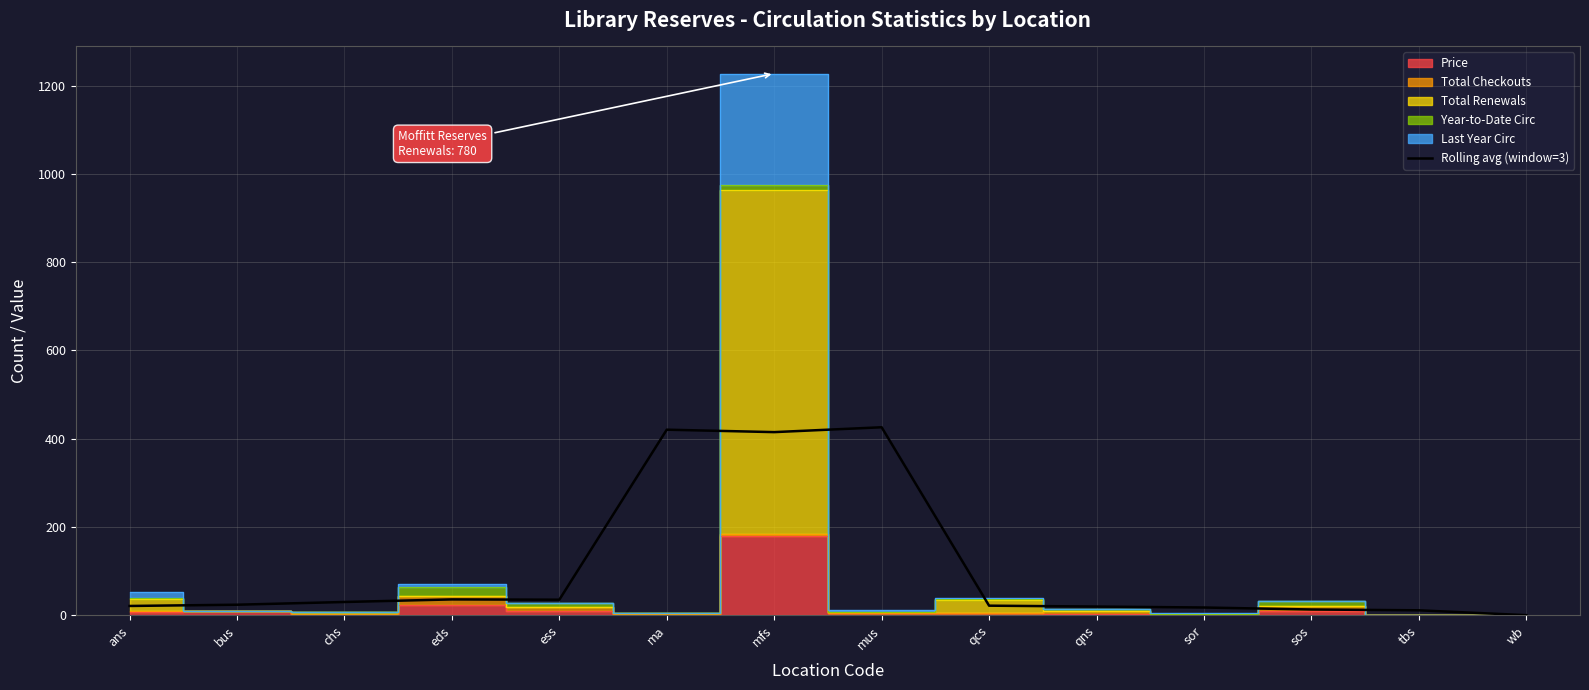

Between bus and eds, which is larger?

eds